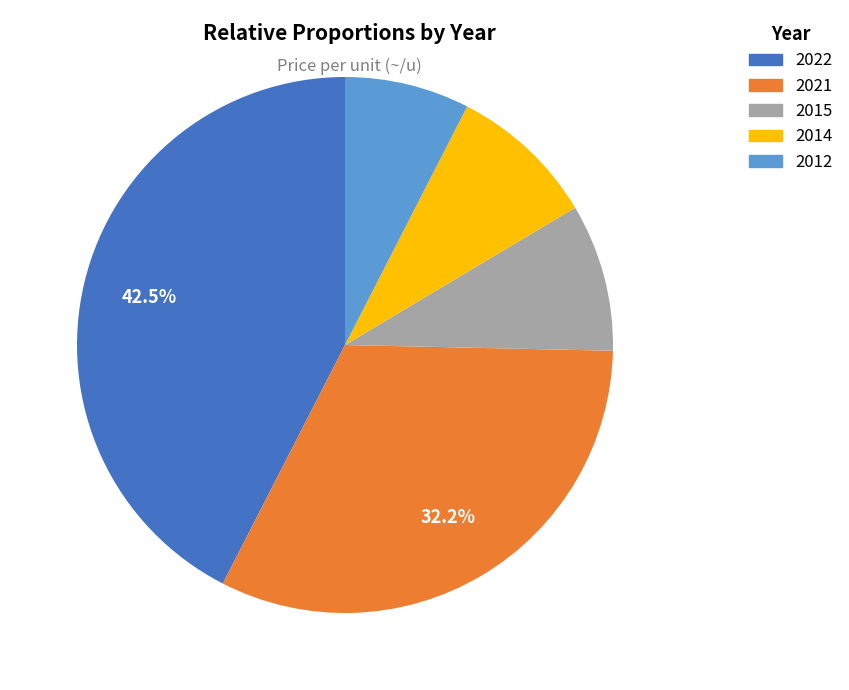

Does any single category account for the majority?

No